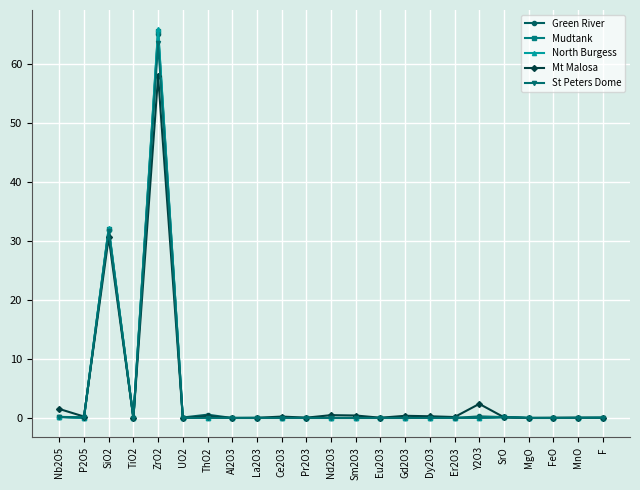

Which series changed the most between ZrO2 and Er2O3?

North Burgess